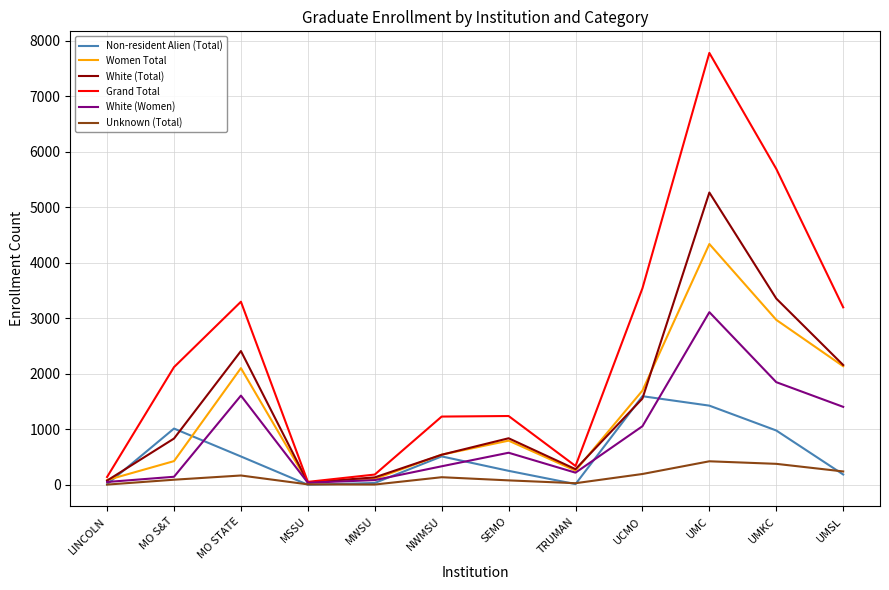

At which category does the chart reach its peak across all series?

UMC